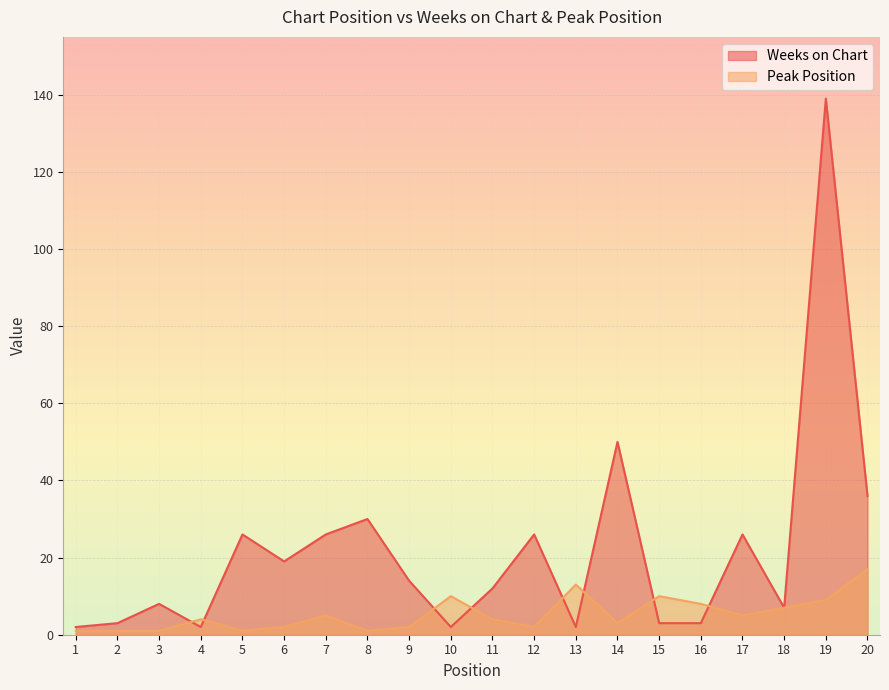

True or false: Weeks on Chart and Peak Position intersect in this chart.

True